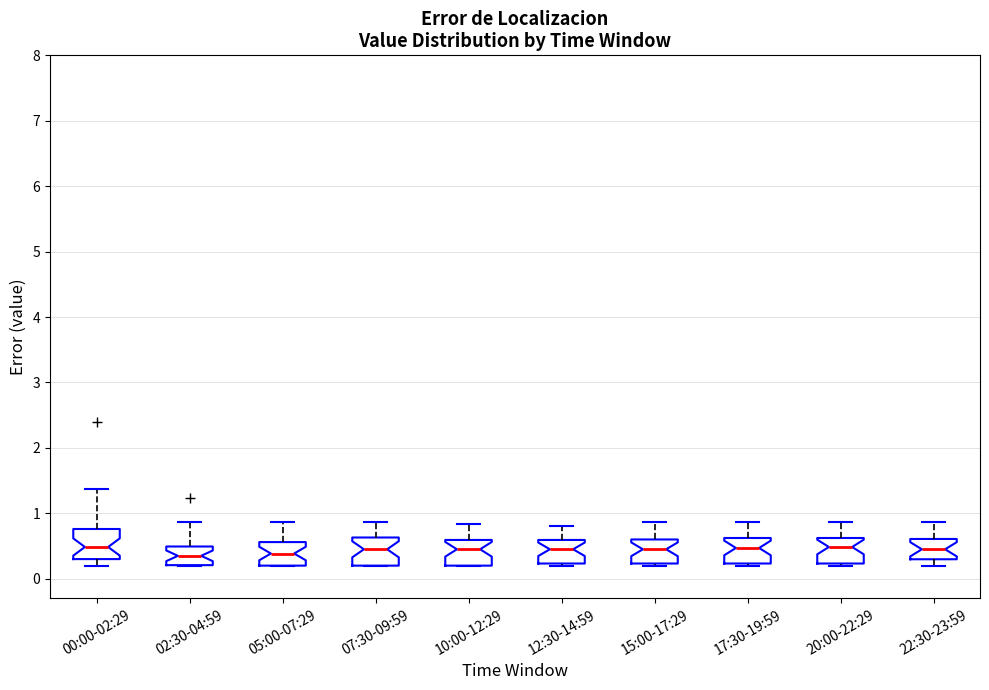

Where does the median line of the box for 00:00-02:29 sit on the y-axis? The values are not printed on the chart, so give them approximately, as read against the axis.

0.5